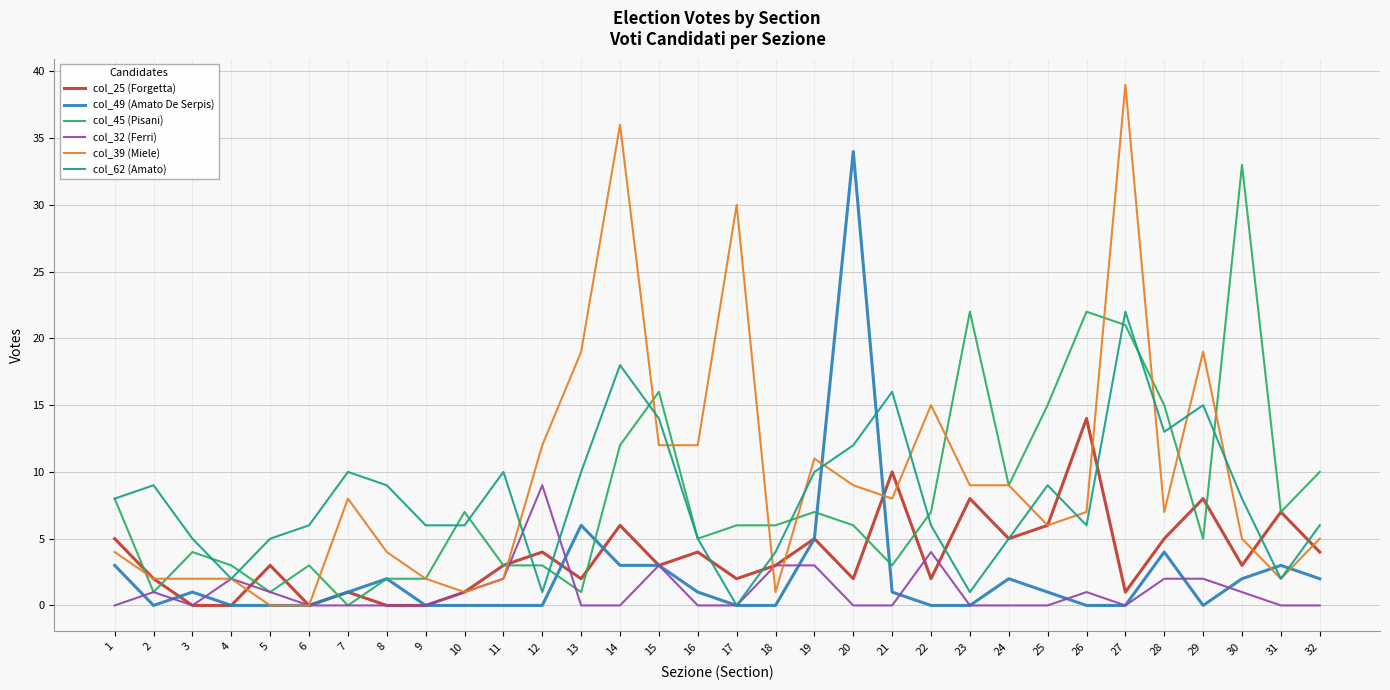

At which category is the sum across all series the highest?

27